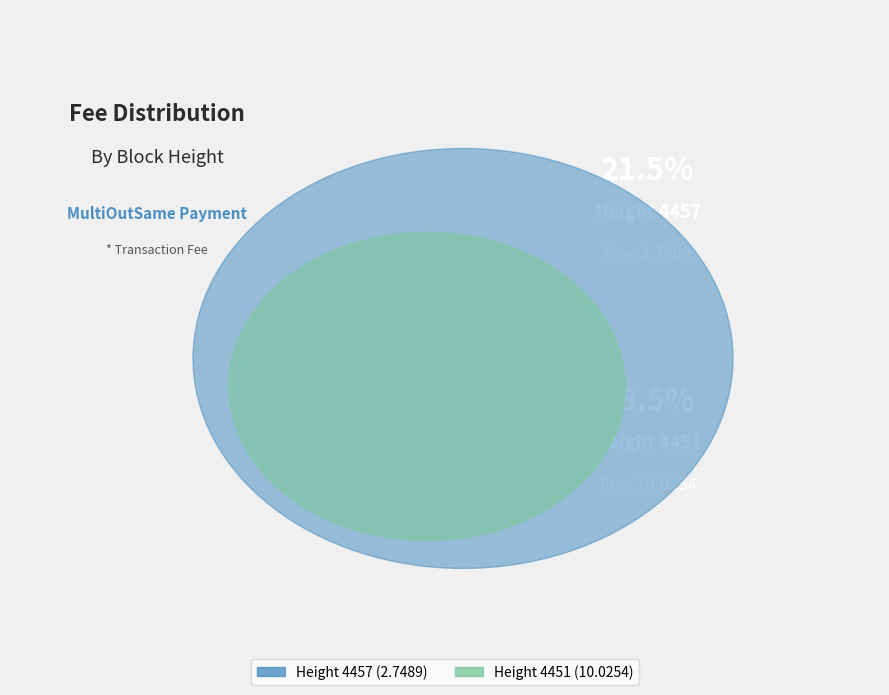

Is there a majority slice in this chart?

Yes